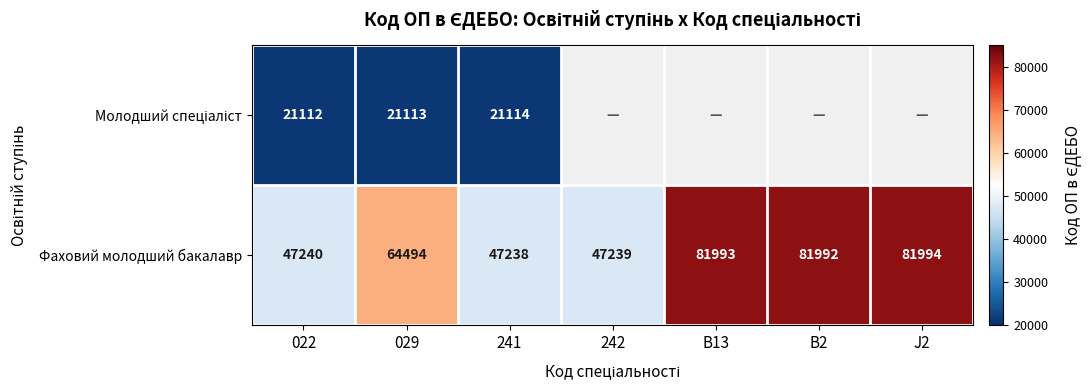

Which category has the highest value across all series?

J2